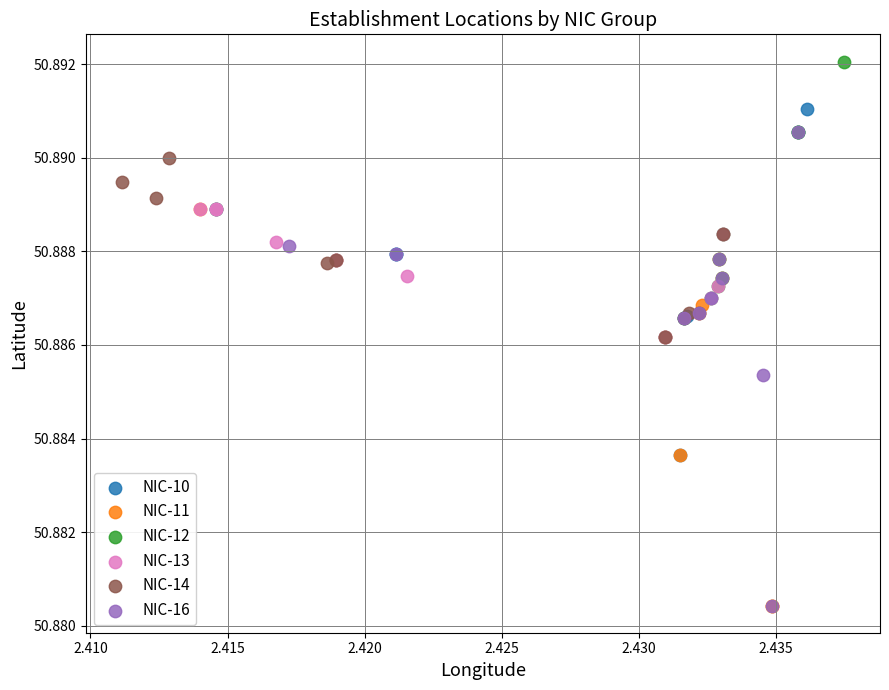

Which series contains the highest Y value?

NIC-12